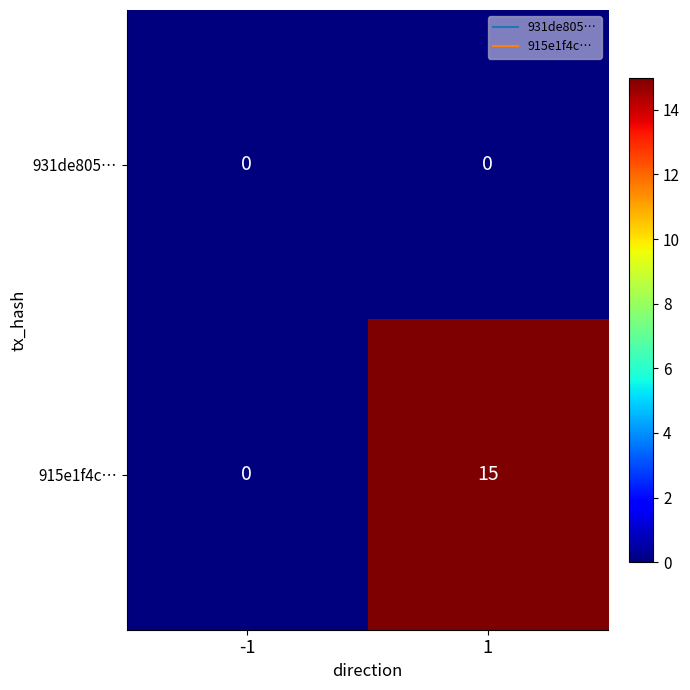

What is the difference between the highest and lowest values at 1?

15